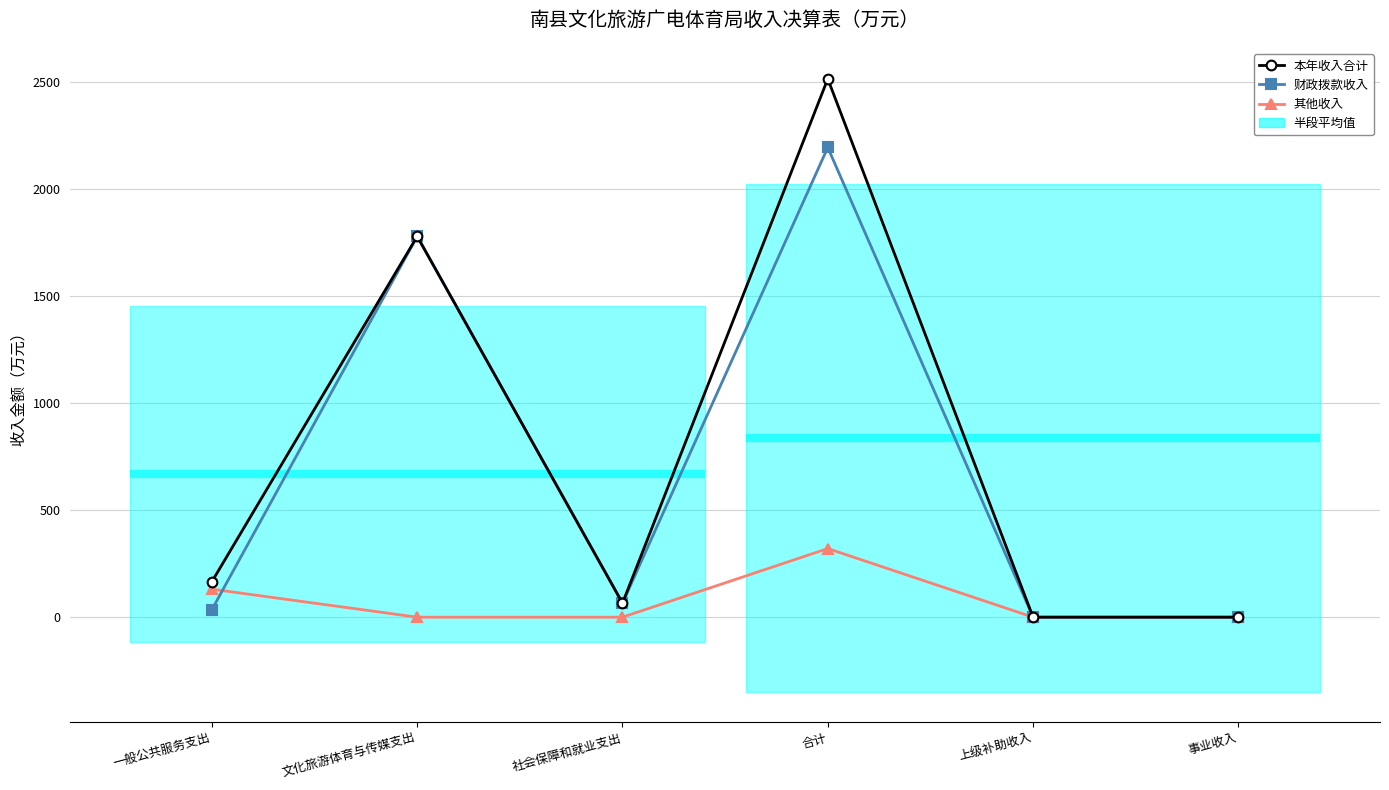

At which category is the sum across all series the highest?

合计